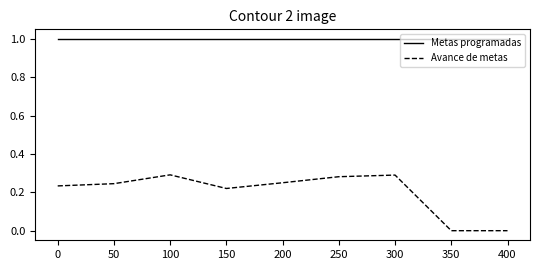

Which series changed the most between 250 and 400?

Avance de metas